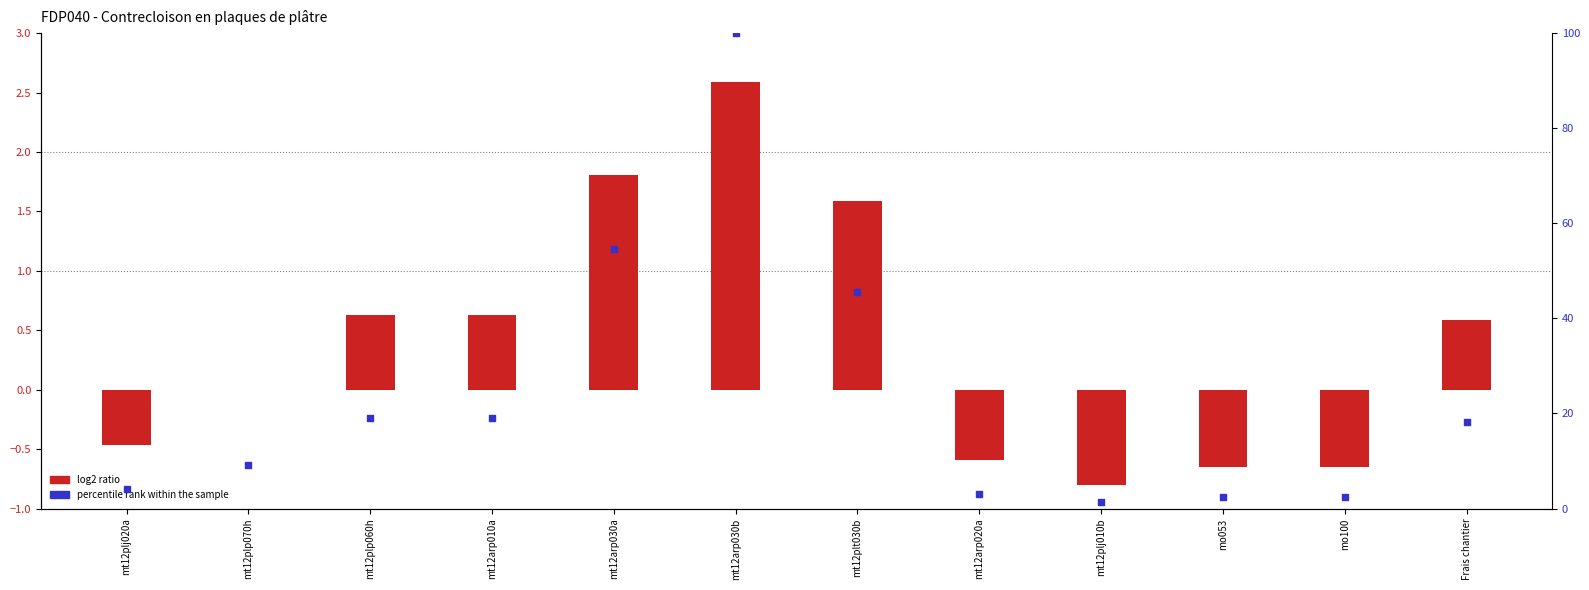

What are all the series names shown in the legend?

log2 ratio, percentile rank within the sample